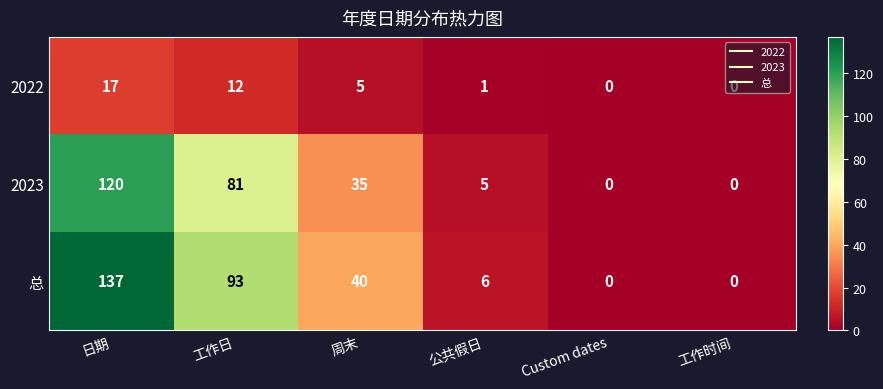

Which category has the highest value in the 总 series?

日期